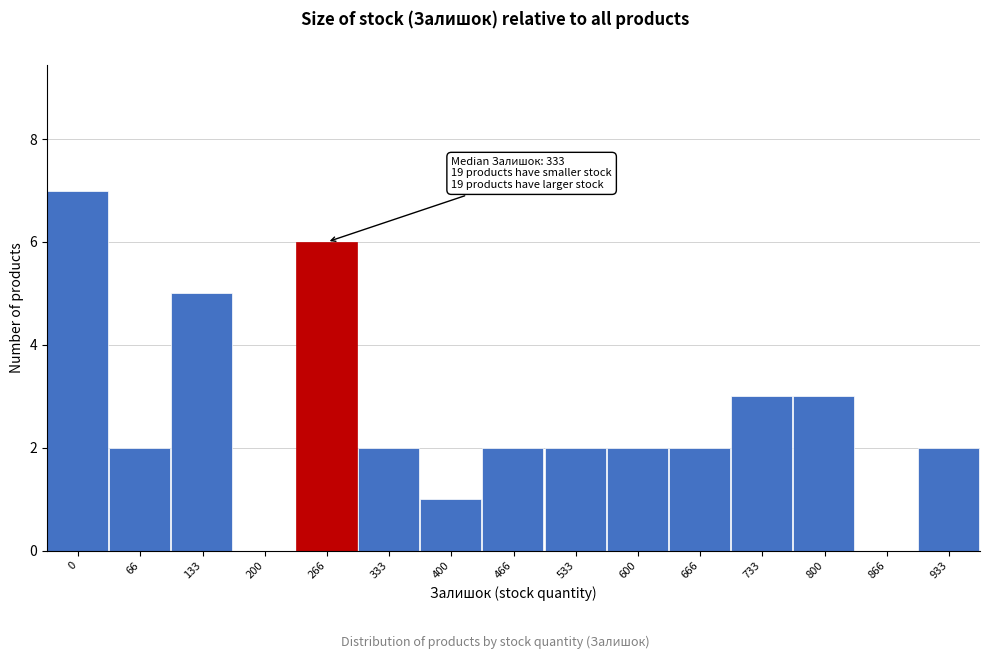

Reading left to right, list all the values displayed in this chart.

0=7	66=2	133=5	200=0	266=6	333=2	400=1	466=2	533=2	600=2	666=2	733=3	800=3	866=0	933=2